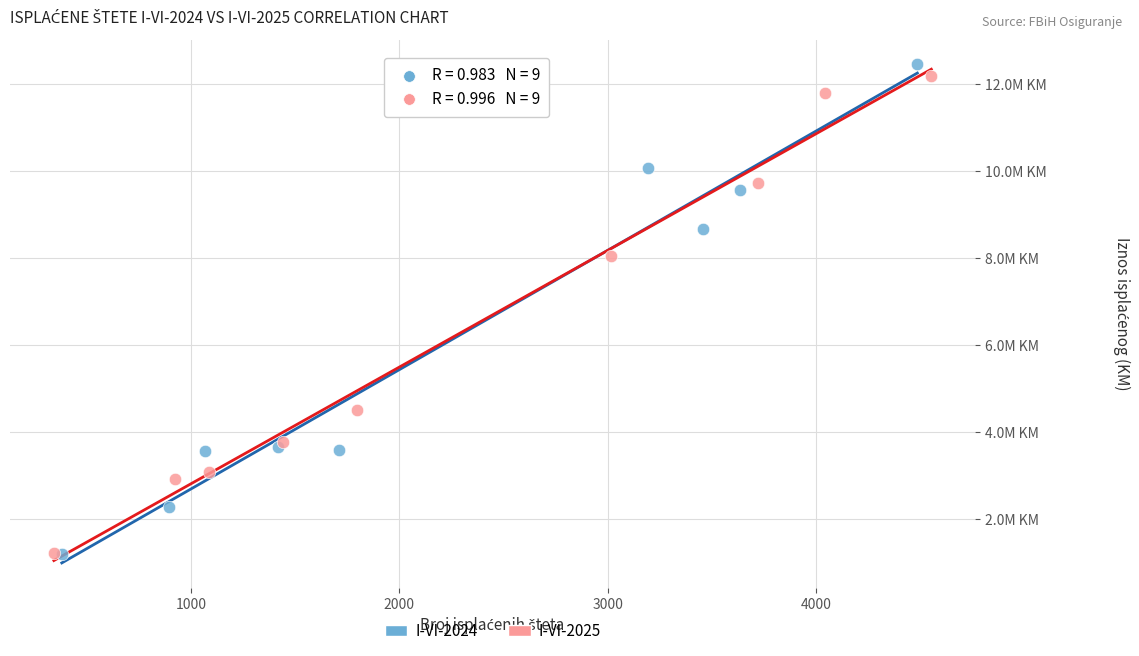

Which series contains the highest Y value?

I-VI-2024